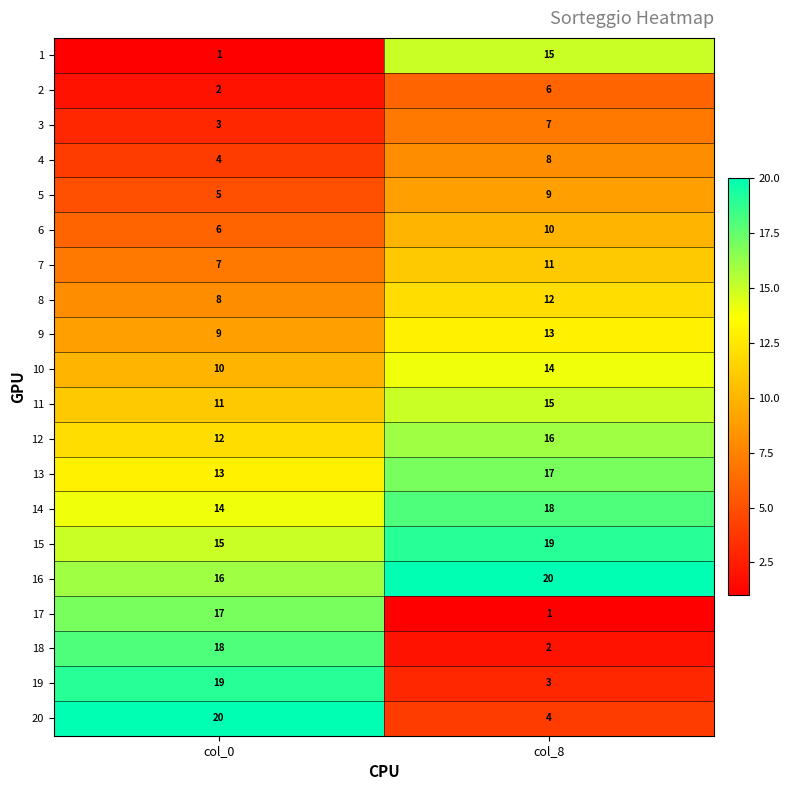

Rank the categories by 8 value from highest to lowest.

col_8, col_0